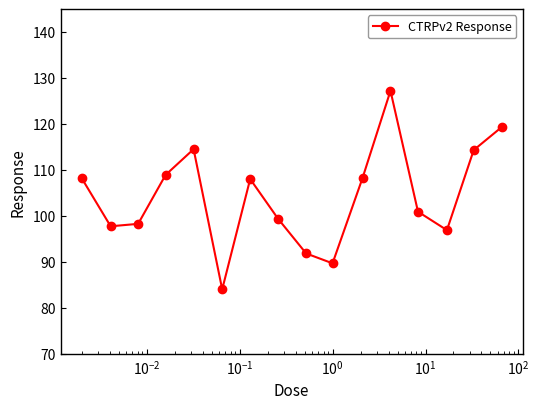

What is the value of the 6th point from the left?

84.0